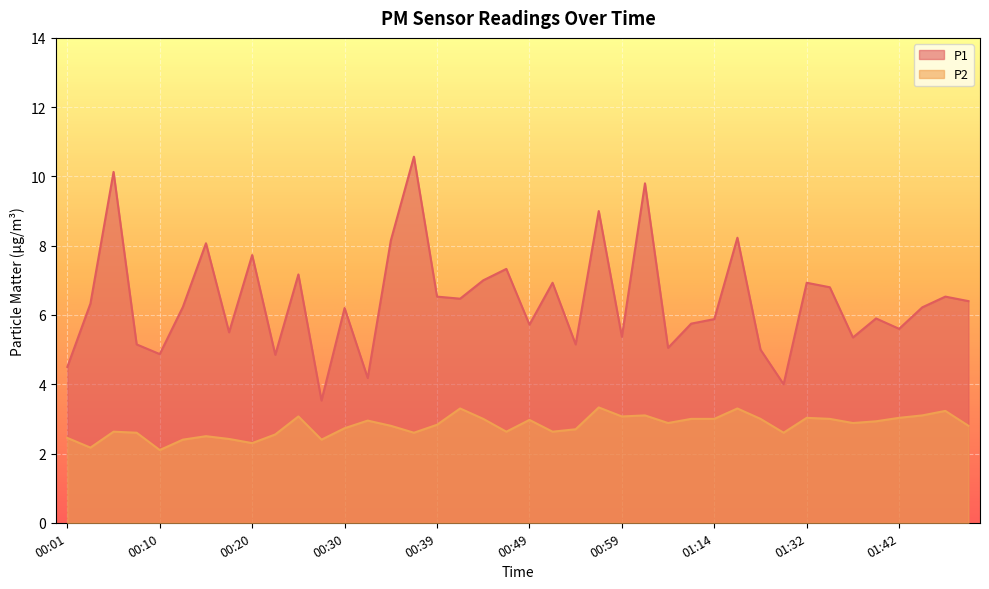

At which label does P2 reach its peak?

00:57